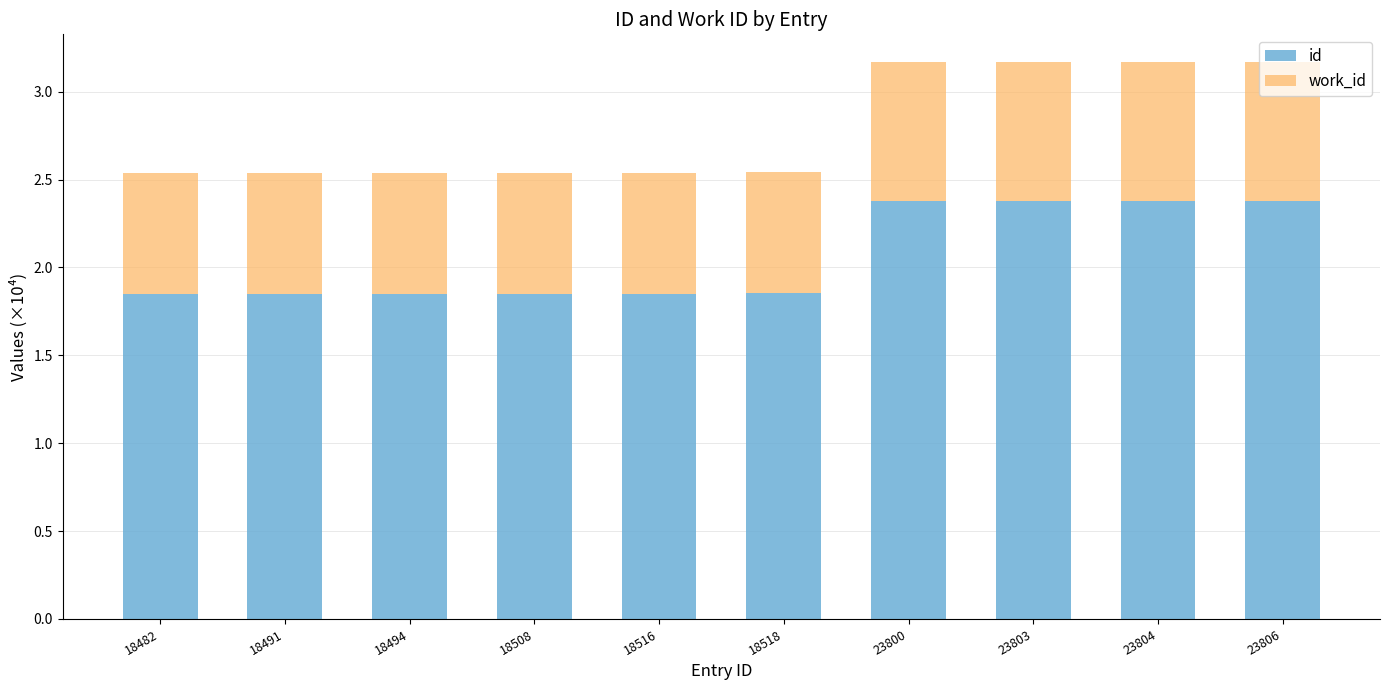

What is the difference between the id values at 18494 and 23800?

0.5